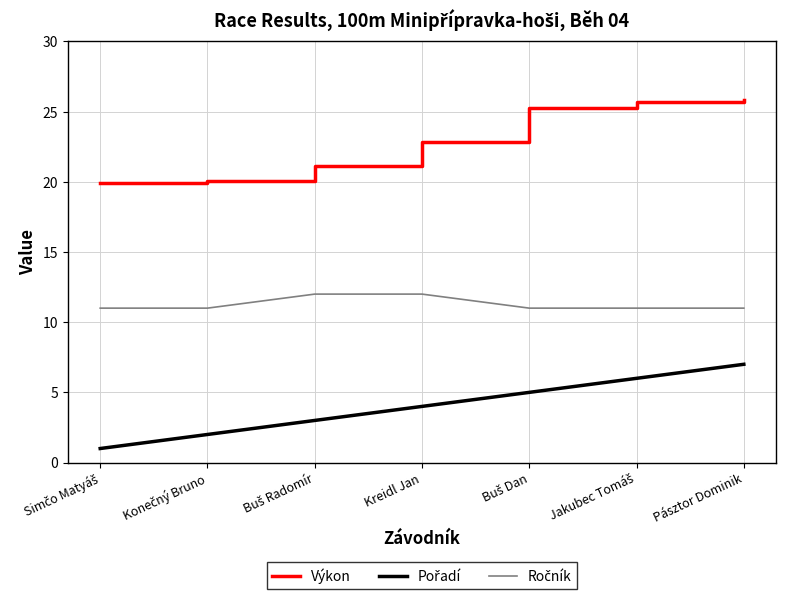

Does the chart display data point markers on the line(s)?

No